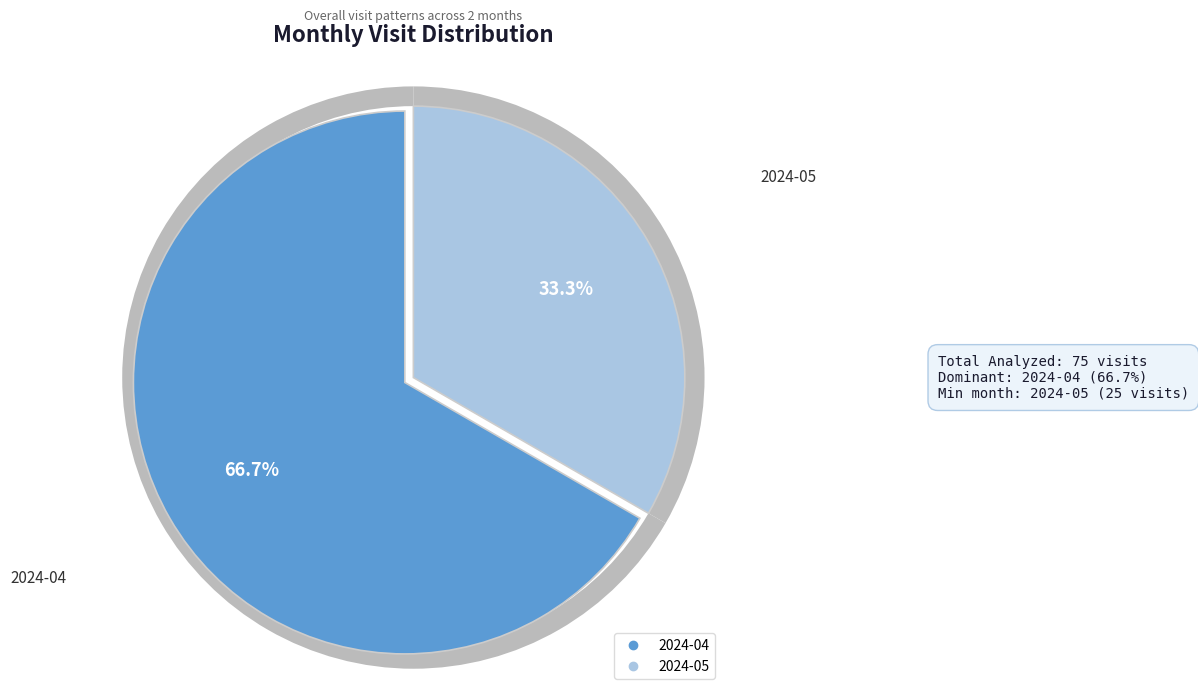

Count the number of slices in the pie.

2